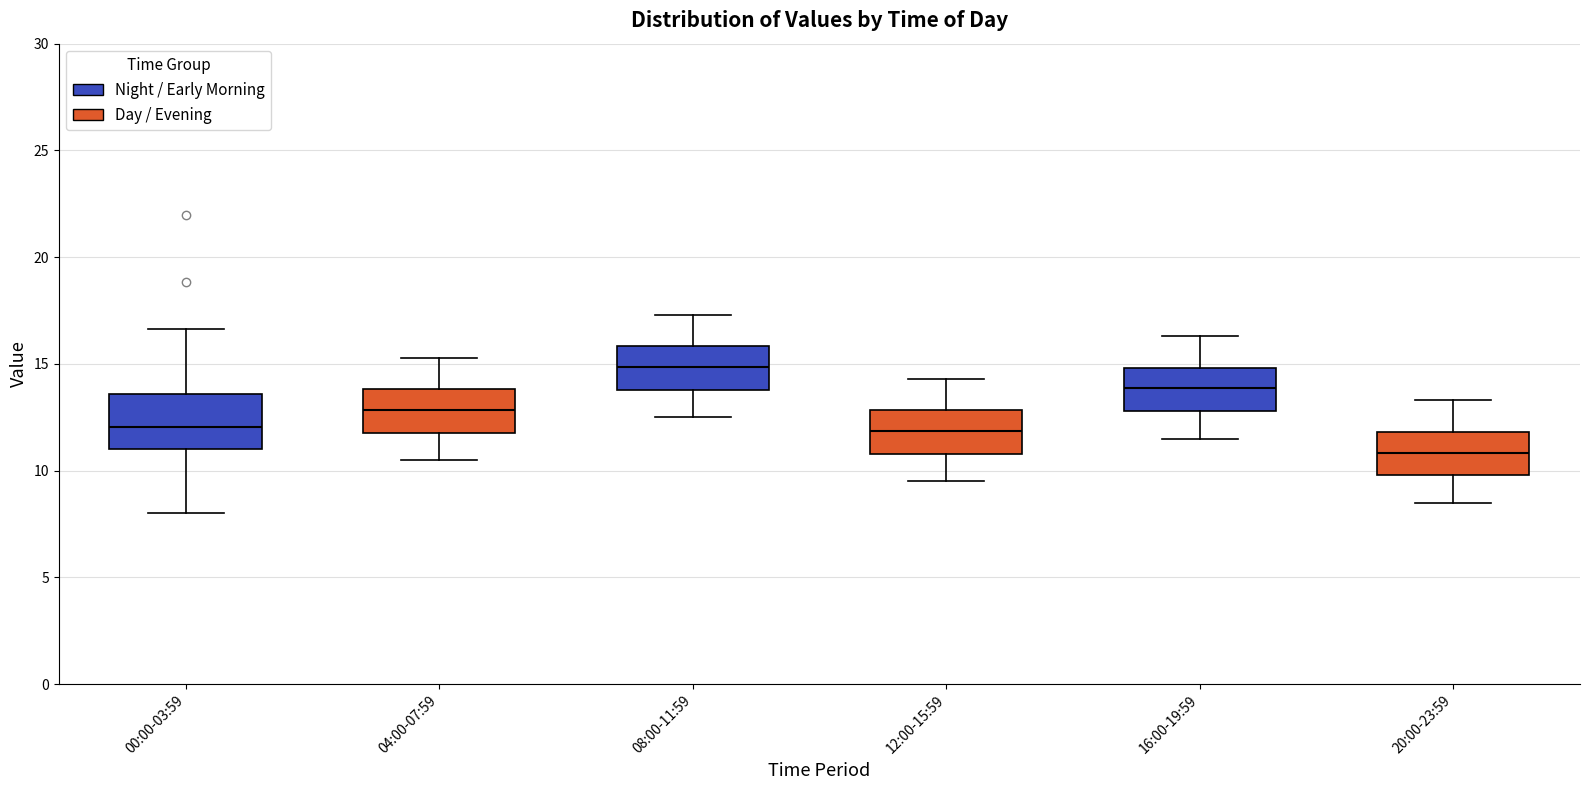

Where does the median line of the box for 04:00-07:59 sit on the y-axis? The values are not printed on the chart, so give them approximately, as read against the axis.

13.0